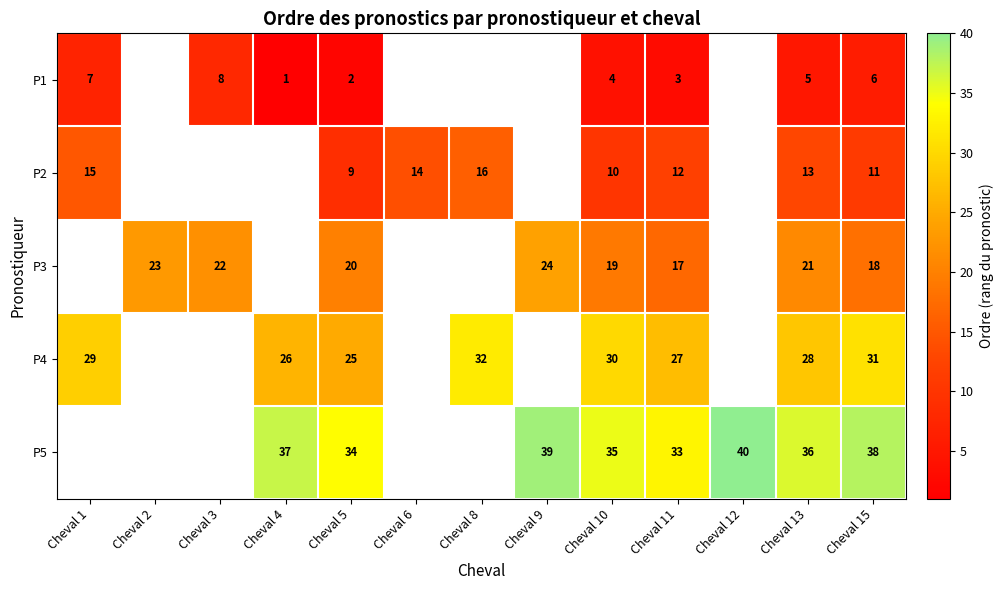

Which has a higher value, Cheval 8 or Cheval 12?

Cheval 12